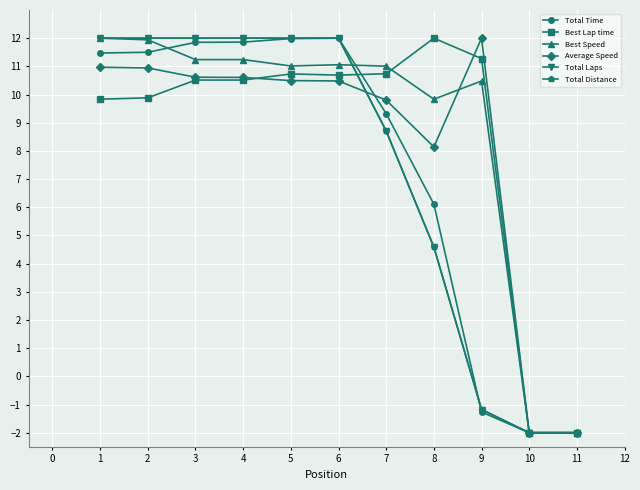

Does the chart have visible grid lines?

Yes